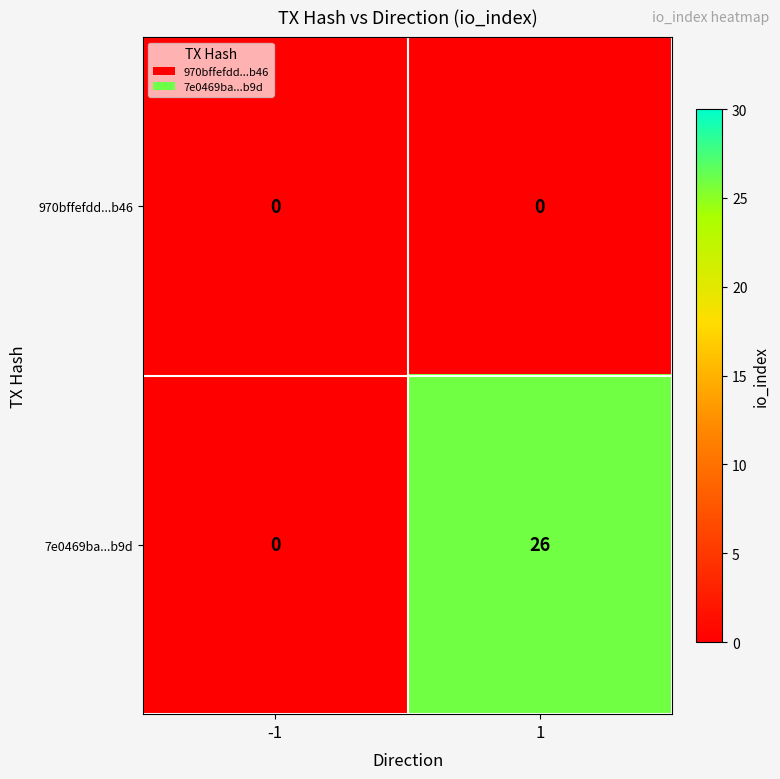

Reading left to right, list all the values displayed in this chart.

970bffefdd...b46: -1=0	1=0
7e0469ba...b9d: -1=0	1=26